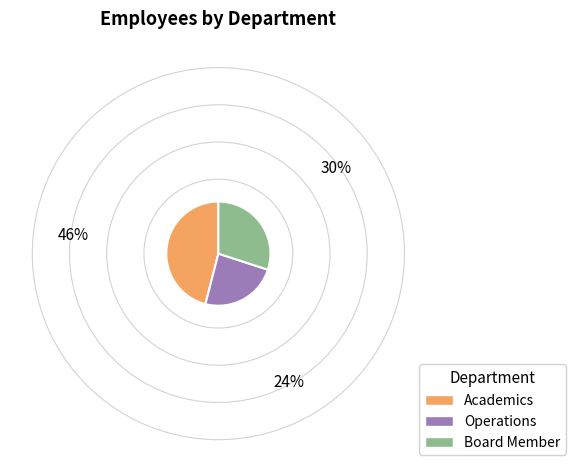

Do Operations and Board Member together represent more than half of the pie?

Yes